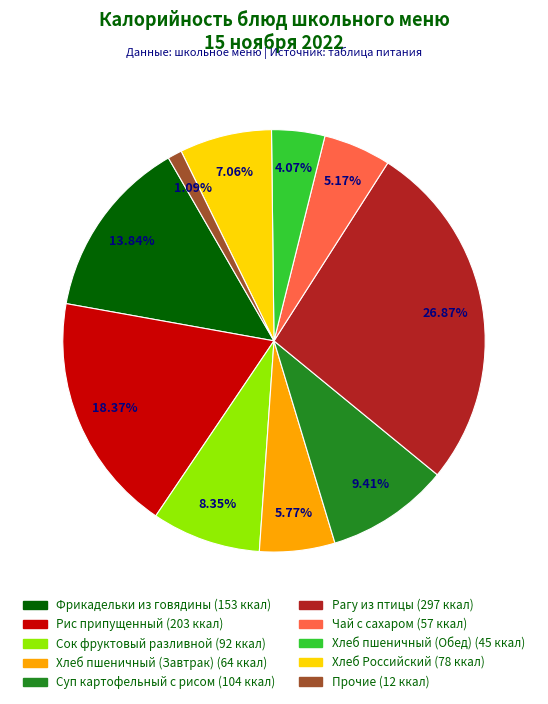

Does any single category account for the majority?

No